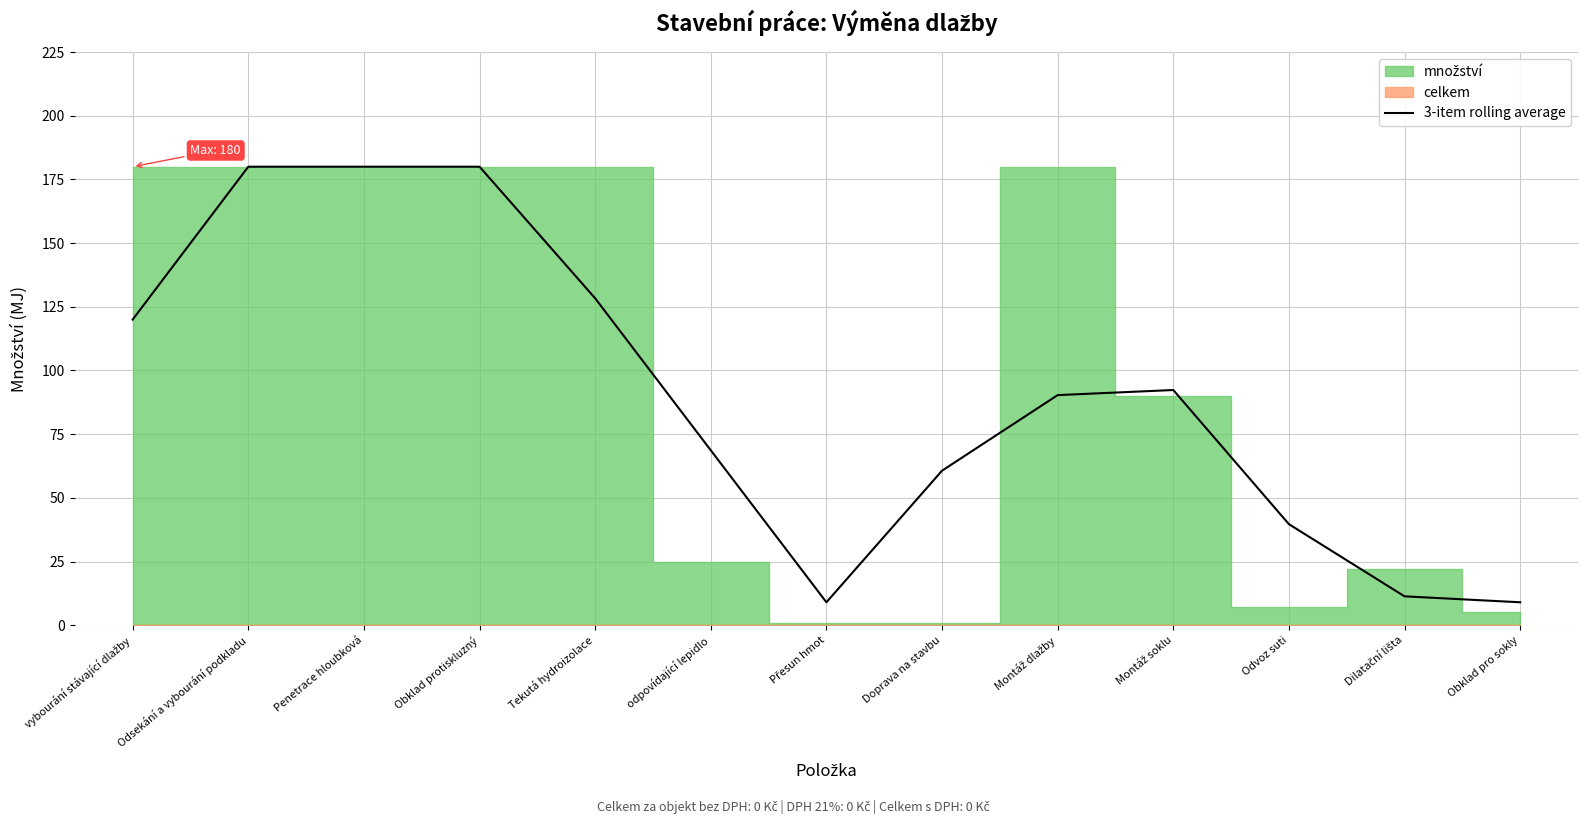

Is it true that the value at Obklad protiskluzný is 57.4?

False